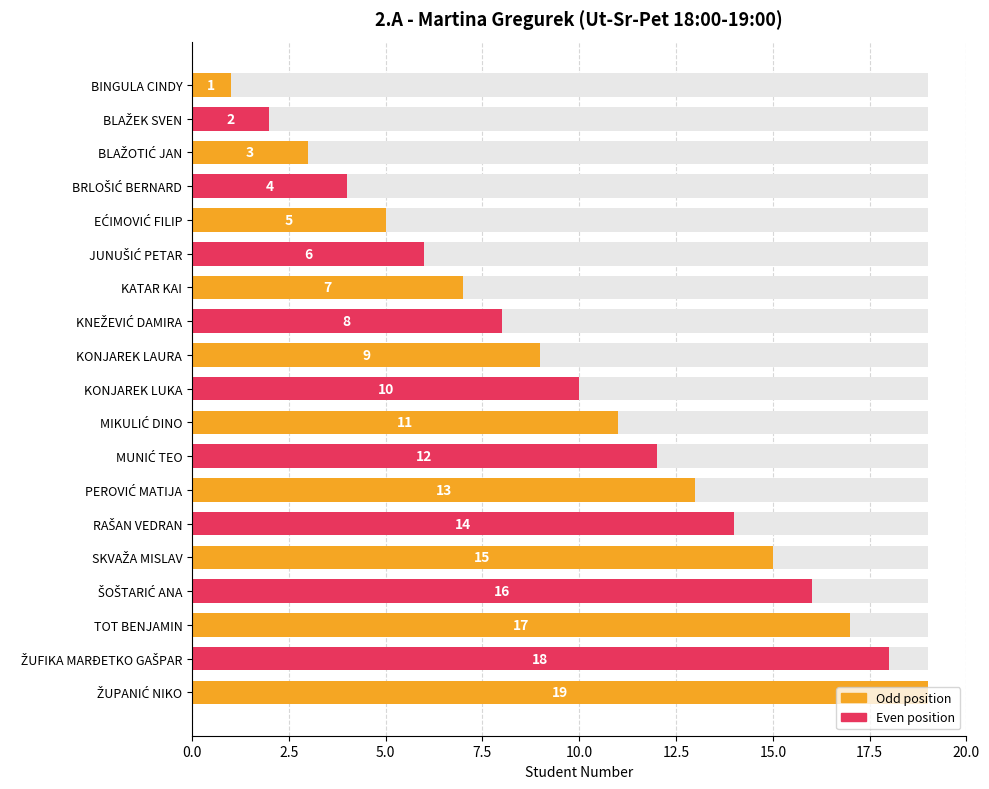

What is the difference between the maximum and minimum values?

18